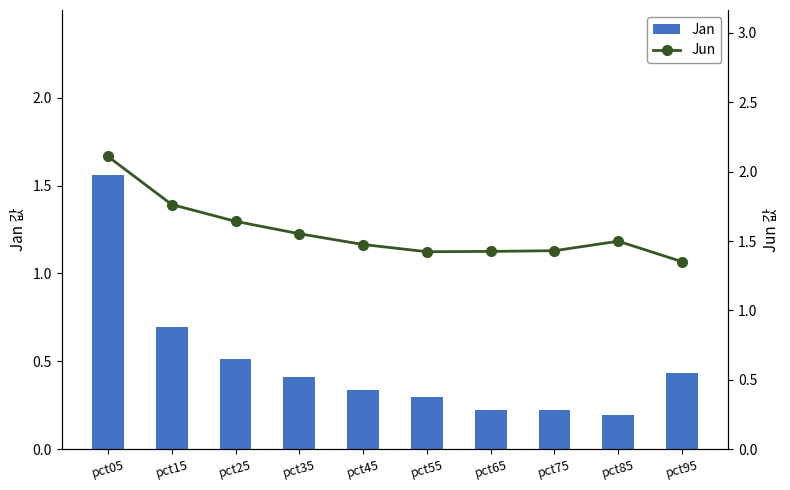

What is the difference between the maximum and minimum values in the Jun series?

0.8